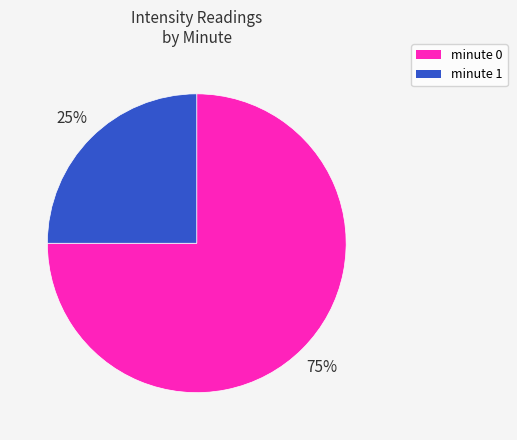

Do minute 1 and minute 0 together represent more than half of the pie?

Yes